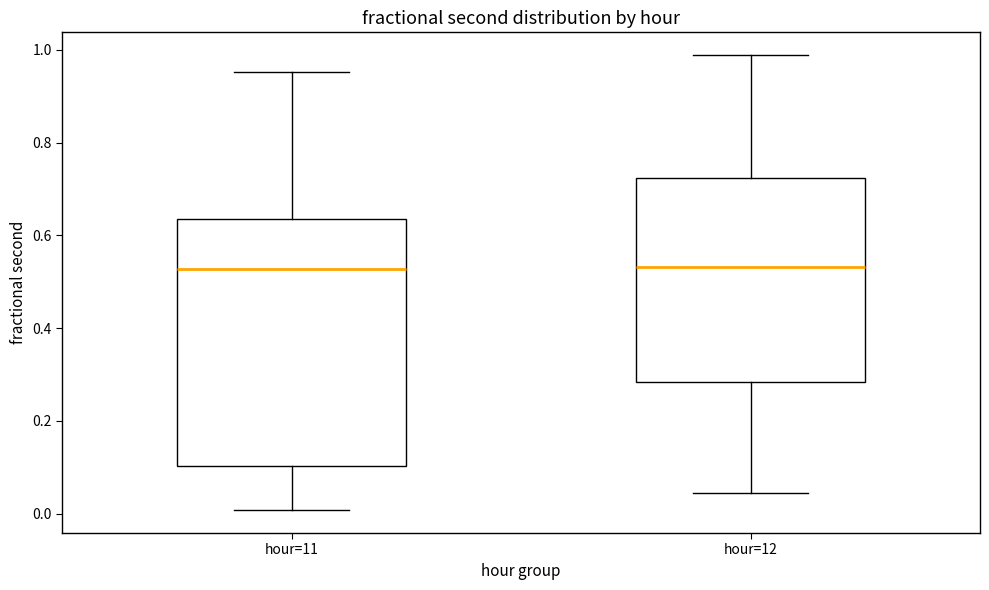

Reading left to right, transcribe this box plot: for each box, give where its median line is, the range the box spans, and where its two whiskers end, as read against the y-axis. The values are not printed on the chart, so give them approximately, as read against the axis.

hour=11: median 0.52, box 0.10 to 0.64, whiskers 0.00 to 0.96
hour=12: median 0.54, box 0.28 to 0.72, whiskers 0.04 to 0.98